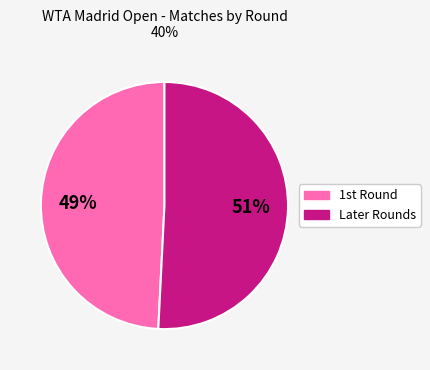

Is there any slice that represents more than half of the pie?

Yes